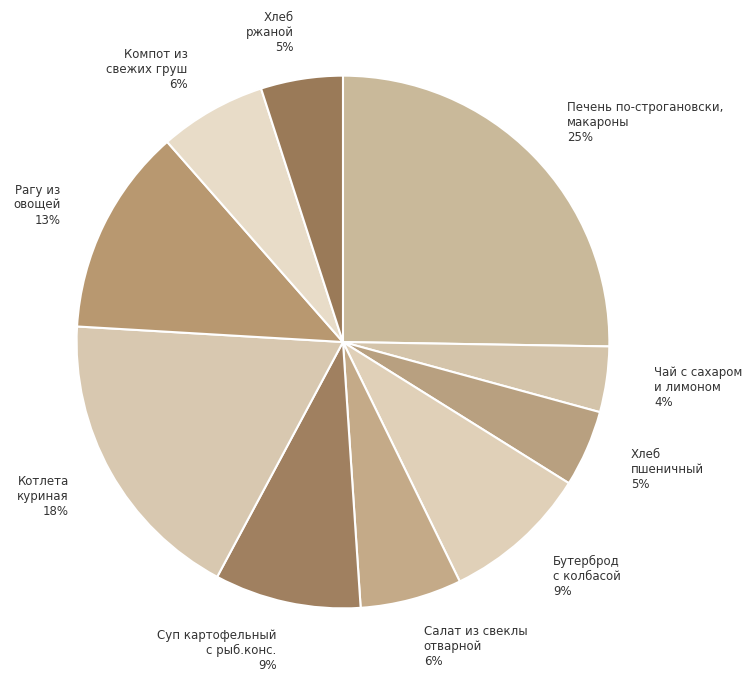

To the nearest percent, what is the average slice percentage?

10%